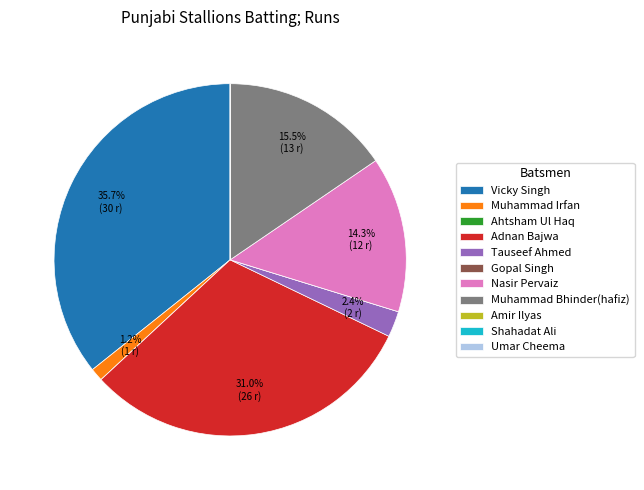

Is Nasir Pervaiz the majority of the pie?

No